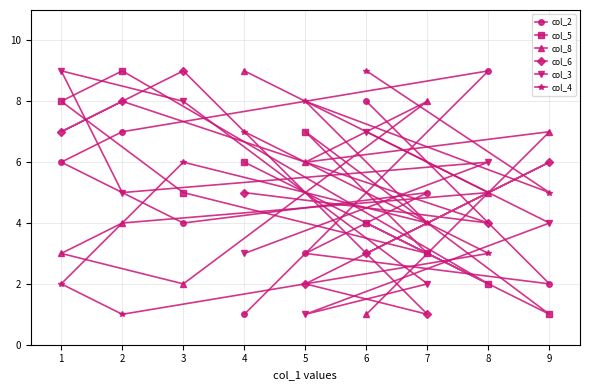

In col_8, how many points are higher than both neighbors (excluding endpoints)?

2